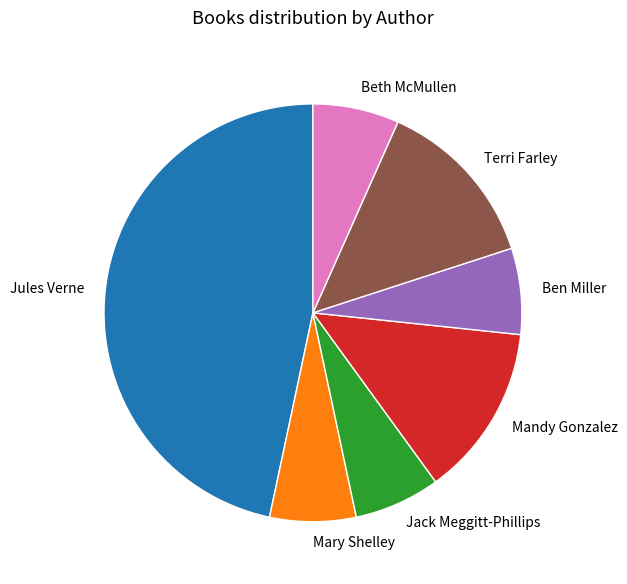

Which slice is the largest?

Jules Verne